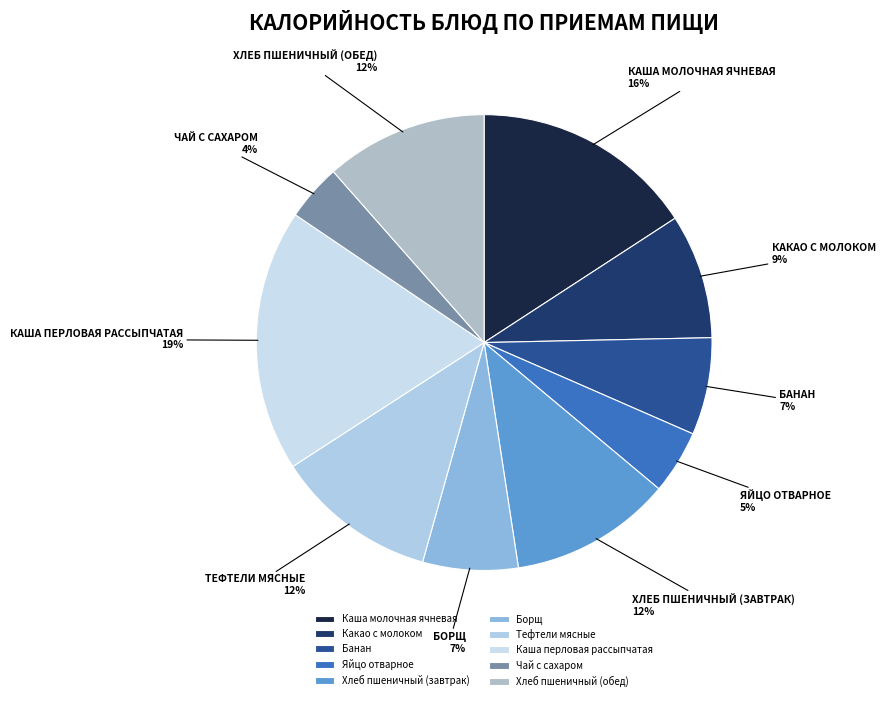

Which category has the smallest portion of the pie?

Чай с сахаром